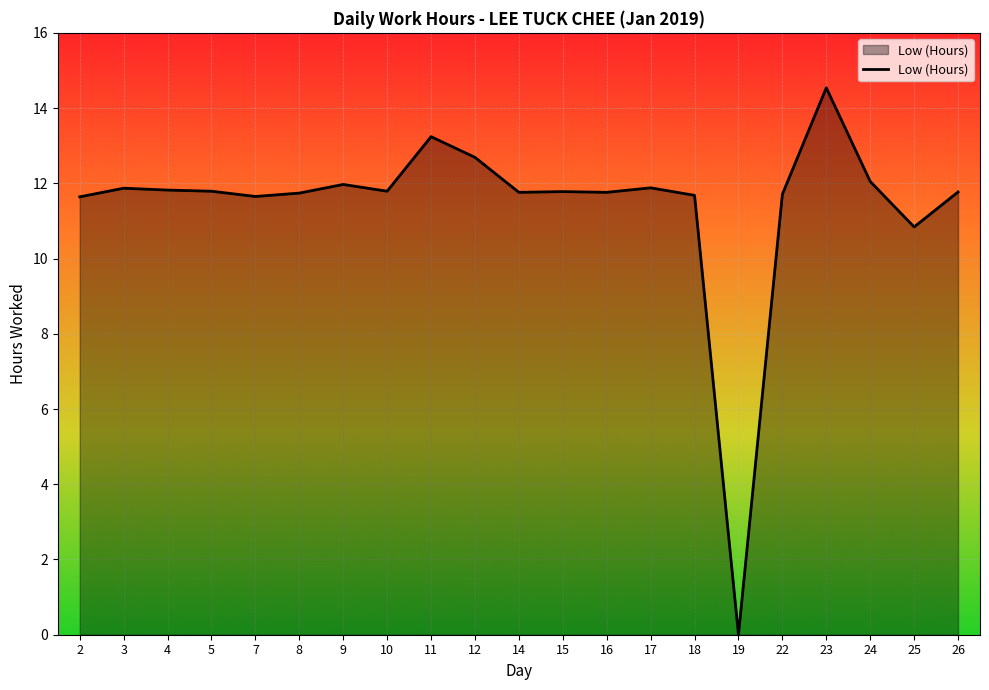

Which label corresponds to the smallest value in the chart?

19